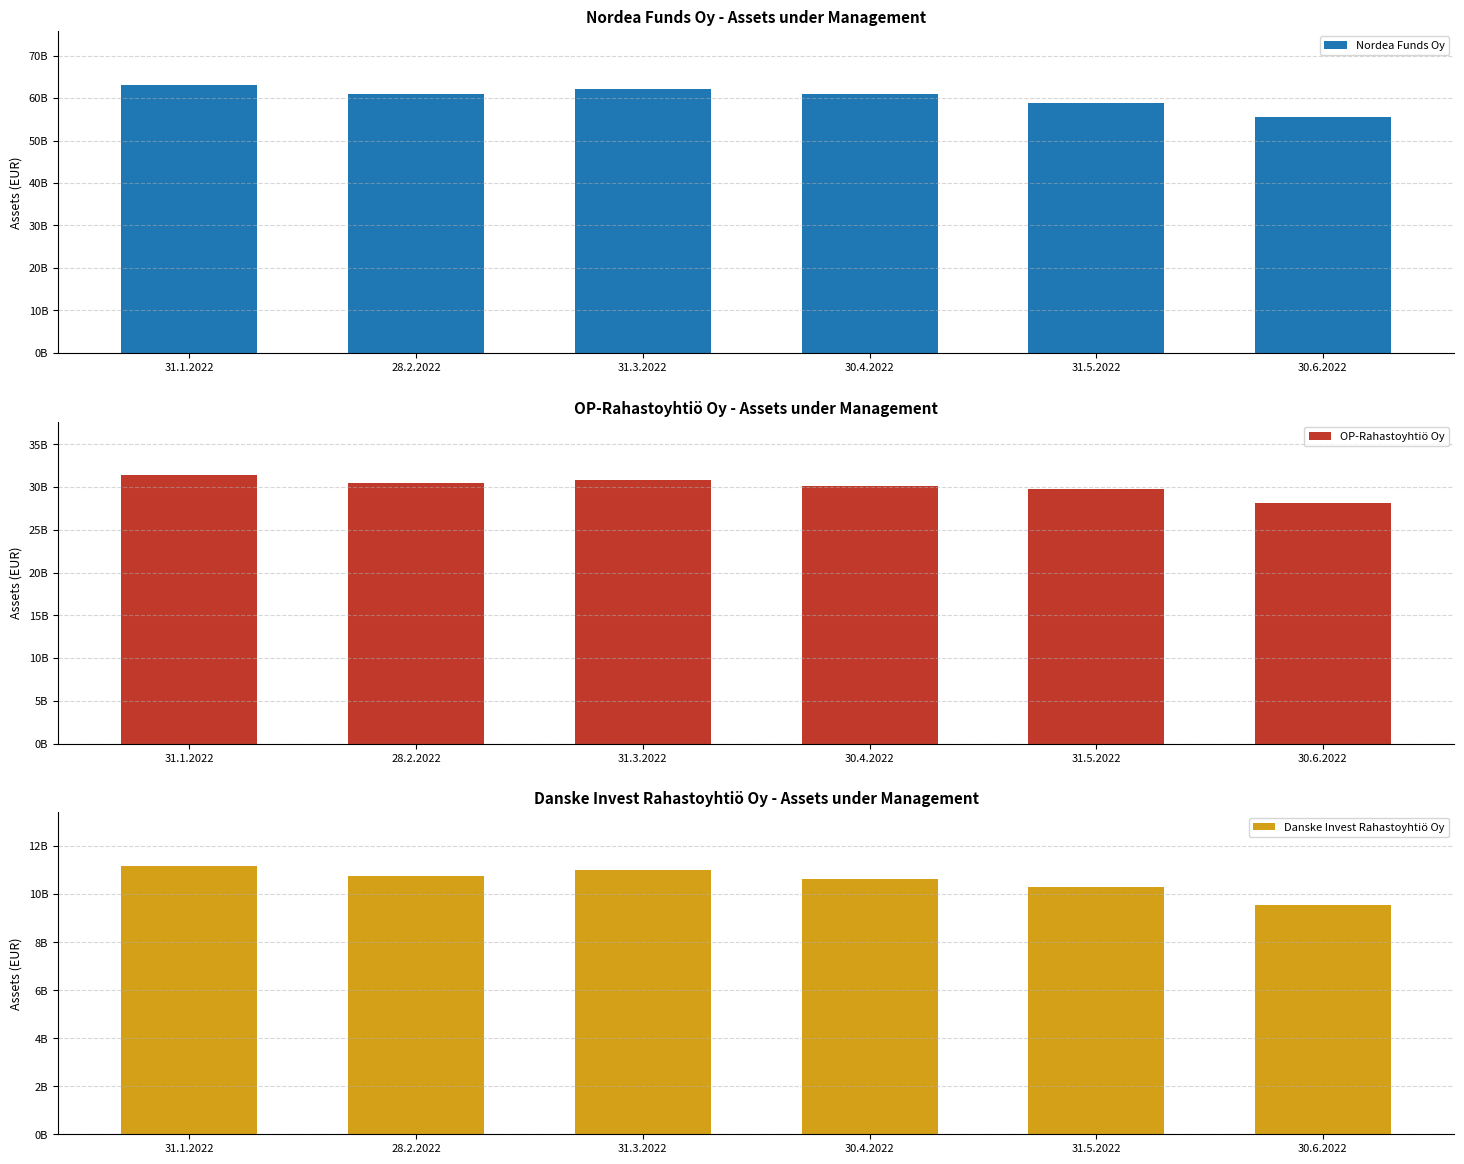

What is the minimum value shown in the chart?

9542421448.0